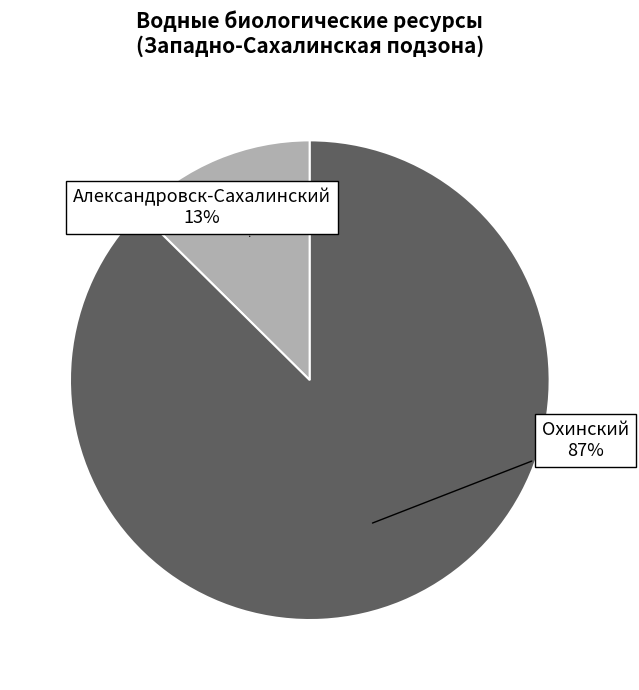

Is there any slice that represents more than half of the pie?

Yes